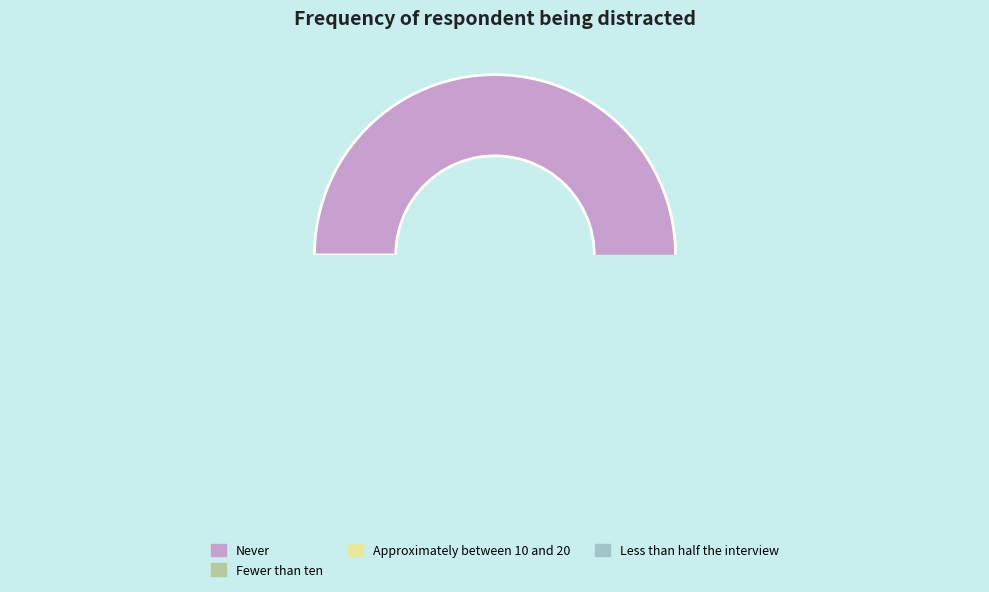

What percentage is the Approximately between 10 and 20 slice, to the nearest percent?

9%